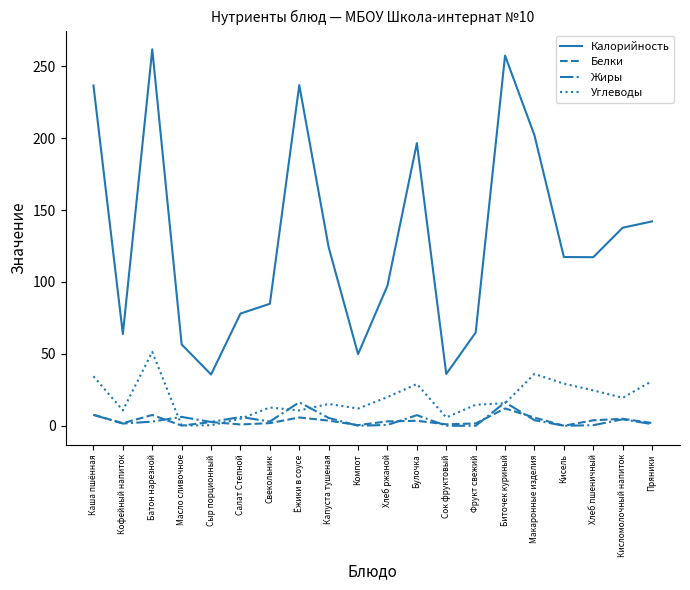

What is the maximum value shown in the chart?

261.7